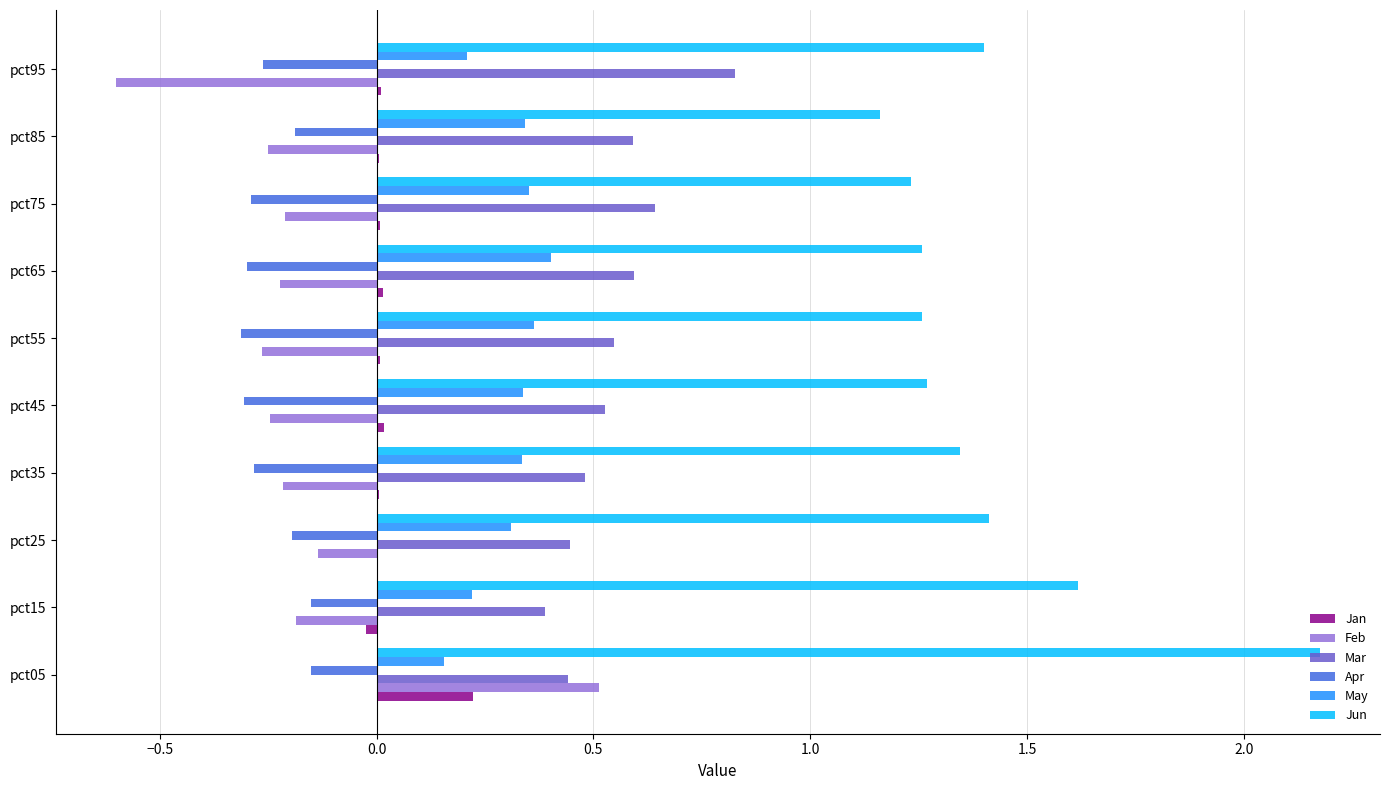

The Jun series shows 2.1 at pct75. True or false?

False